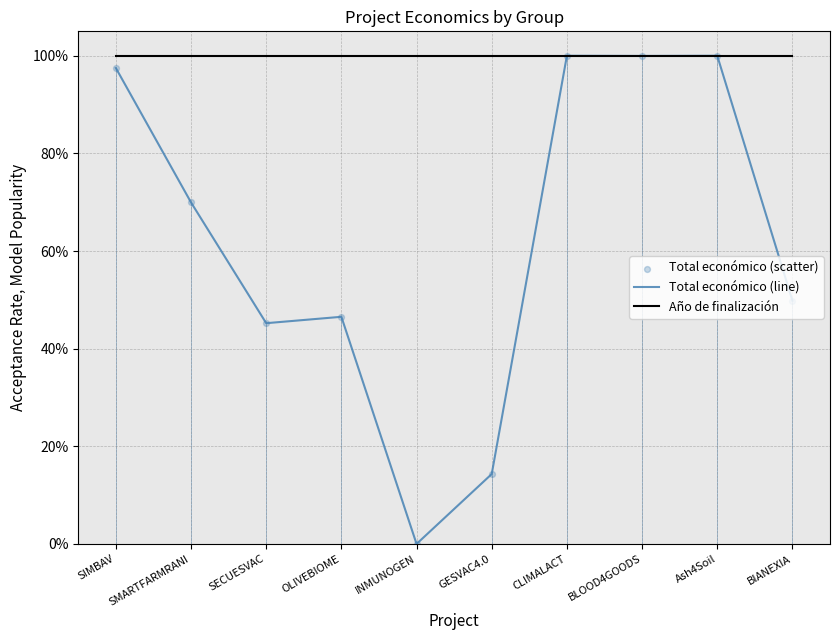

Which series changed the most between SIMBAV and INMUNOGEN?

Total económico (line)